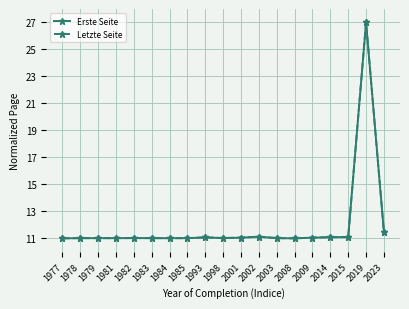

What is the value of the Erste Seite point at the 13th from the left?

11.0